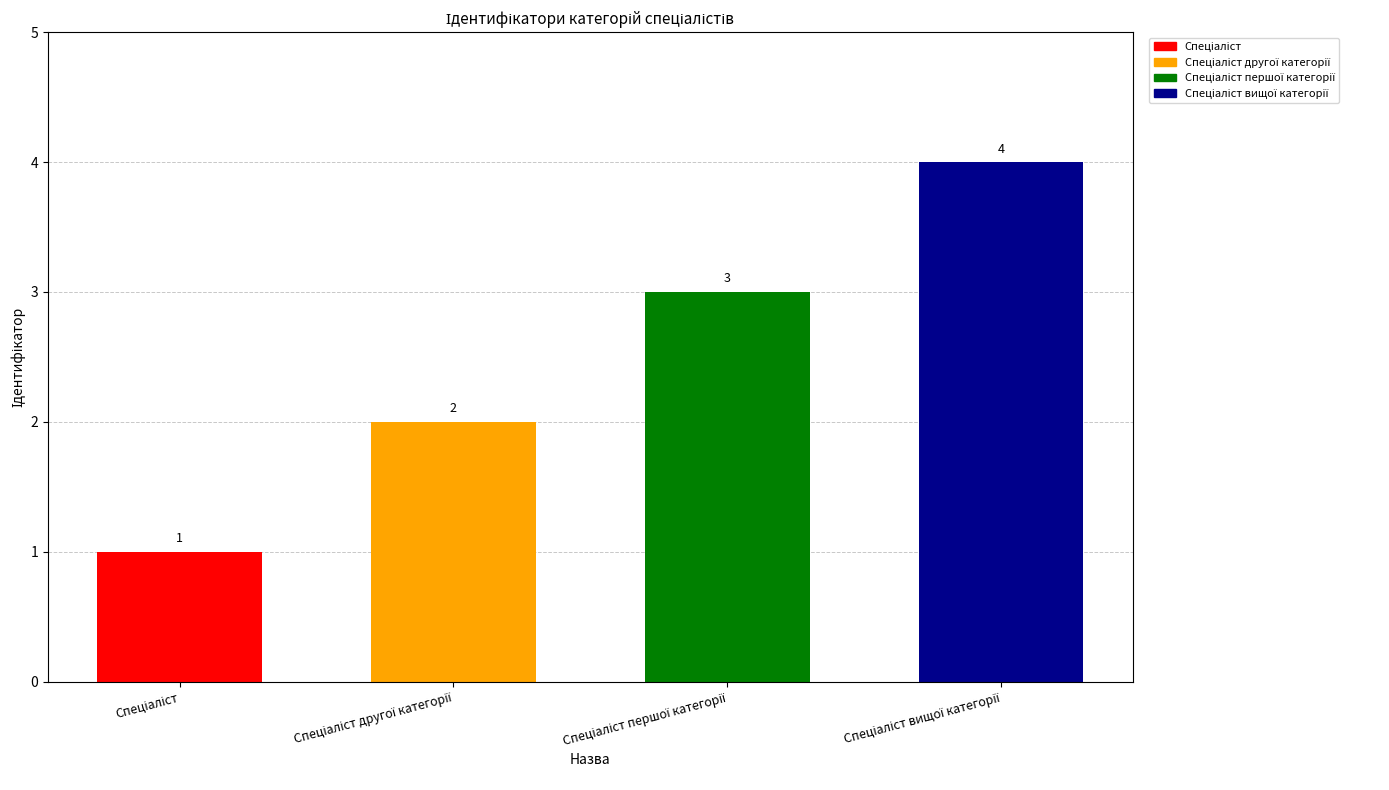

What is the label of the 4th bar from the left?

Спеціаліст вищої категорії